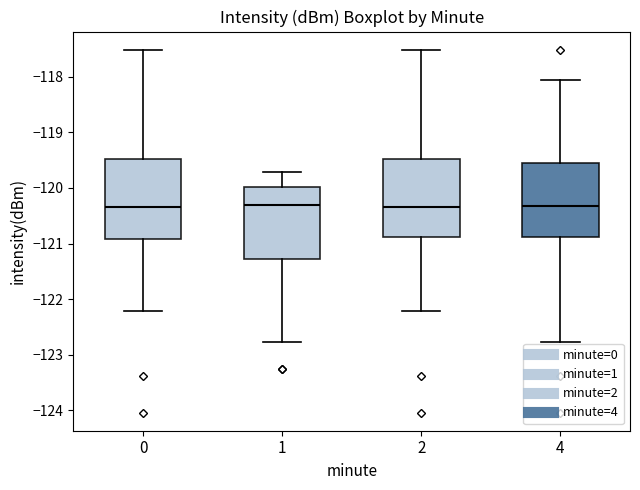

Reading left to right, read every box against the y-axis: the position of its median line, the range the box covers, and the ends of its whiskers. The values are not printed on the chart, so give them approximately, as read against the axis.

0: median -120.3, box -120.9 to -119.5, whiskers -122.2 to -117.5
1: median -120.3, box -121.3 to -120.0, whiskers -122.8 to -119.7
2: median -120.3, box -120.9 to -119.5, whiskers -122.2 to -117.5
4: median -120.3, box -120.9 to -119.5, whiskers -122.8 to -118.0